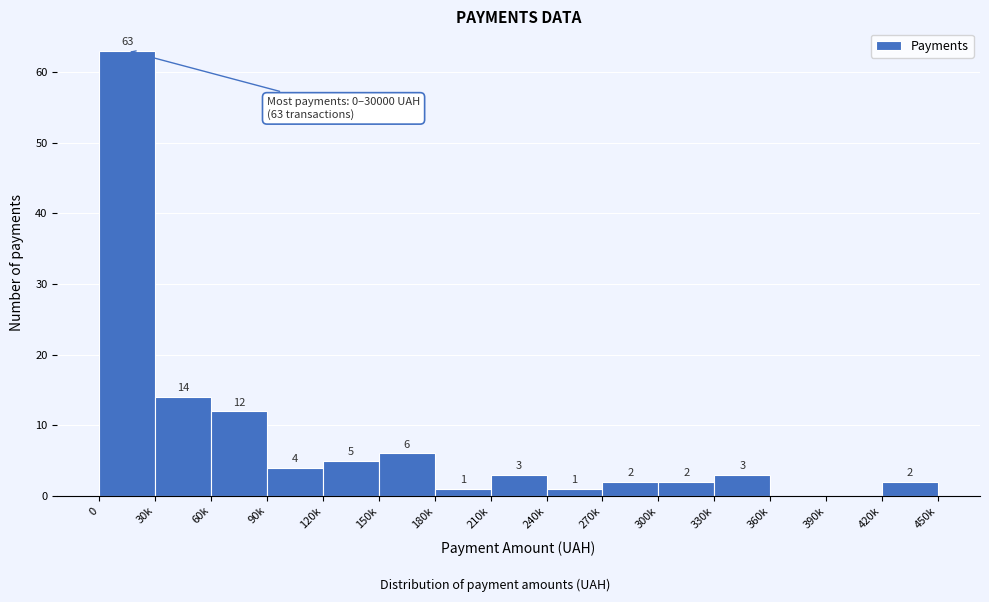

Reading left to right, transcribe all the data shown in this chart.

0=63	30k=14	60k=12	90k=4	120k=5	150k=6	180k=1	210k=3	240k=1	270k=2	300k=2	330k=3	360k=0	390k=0	420k=2